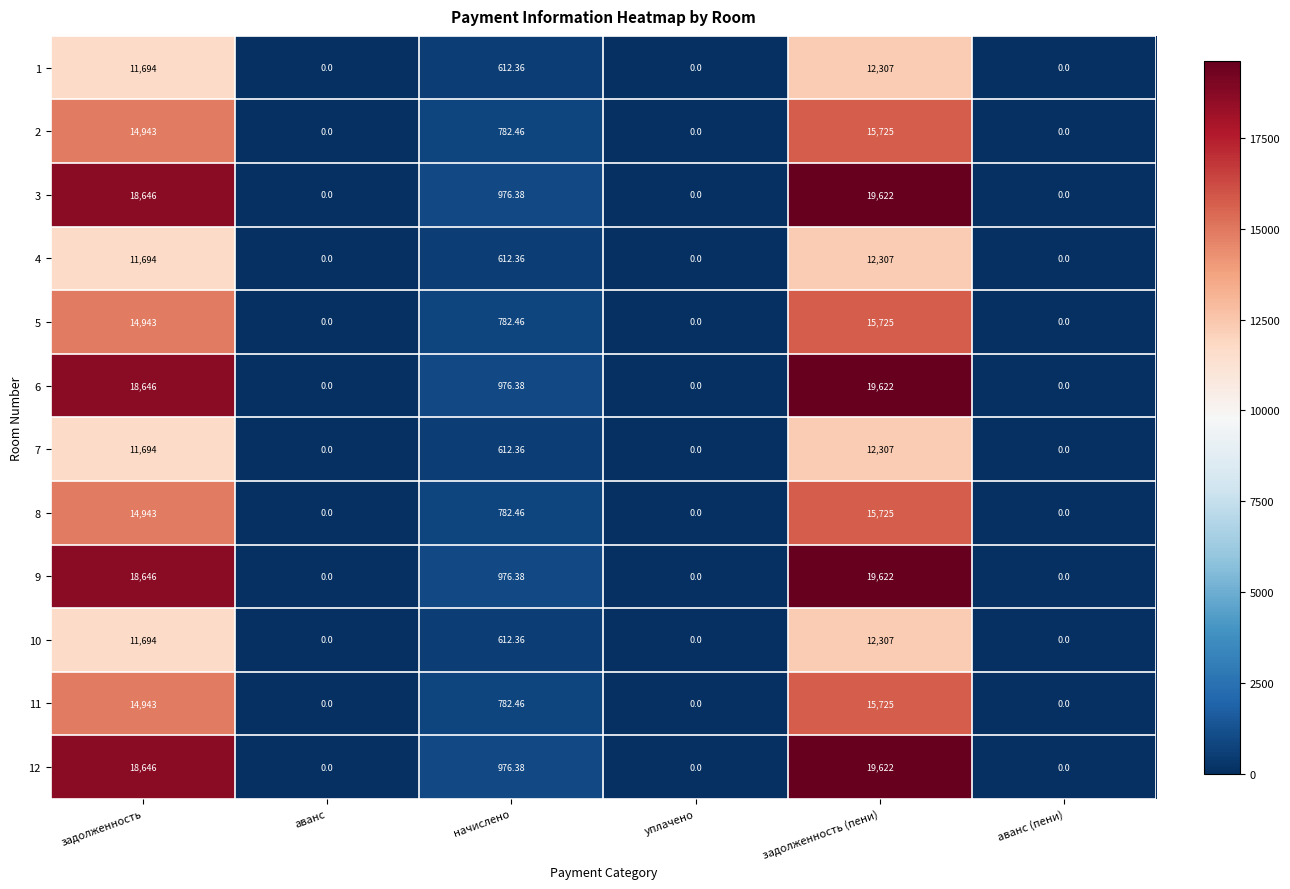

Where does the 7 series first go above 612?

задолженность